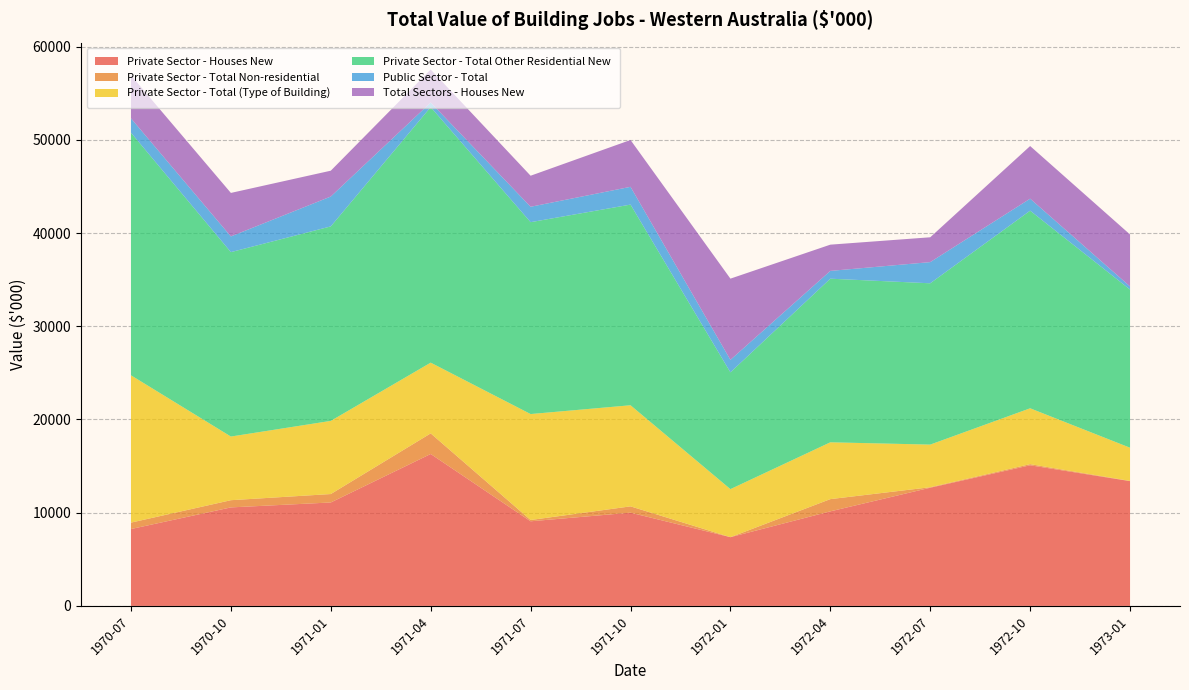

Reading left to right, list all the values displayed in this chart.

Private Sector - Houses New: 1970-07=8247	1970-10=10568	1971-01=11097	1971-04=16299	1971-07=9078	1971-10=10002	1972-01=7374	1972-04=10144	1972-07=12679	1972-10=15087	1973-01=13386
Private Sector - Total Non-residential: 1970-07=689	1970-10=773	1971-01=905	1971-04=2209	1971-07=139	1971-10=678	1972-01=0	1972-04=1312	1972-07=54	1972-10=121	1973-01=24
Private Sector - Total (Type of Building): 1970-07=15804	1970-10=6829	1971-01=7847	1971-04=7589	1971-07=11366	1971-10=10846	1972-01=5154	1972-04=6096	1972-07=4572	1972-10=5992	1973-01=3559
Private Sector - Total Other Residential New: 1970-07=26025	1970-10=19783	1971-01=20865	1971-04=27414	1971-07=20583	1971-10=21526	1972-01=12528	1972-04=17552	1972-07=17305	1972-10=21200	1973-01=16969
Public Sector - Total: 1970-07=1541	1970-10=1685	1971-01=3204	1971-04=493	1971-07=1653	1971-10=1906	1972-01=1344	1972-04=835	1972-07=2272	1972-10=1287	1973-01=333
Total Sectors - Houses New: 1970-07=4617	1970-10=4666	1971-01=2771	1971-04=3542	1971-07=3330	1971-10=5025	1972-01=8709	1972-04=2815	1972-07=2664	1972-10=5647	1973-01=5575